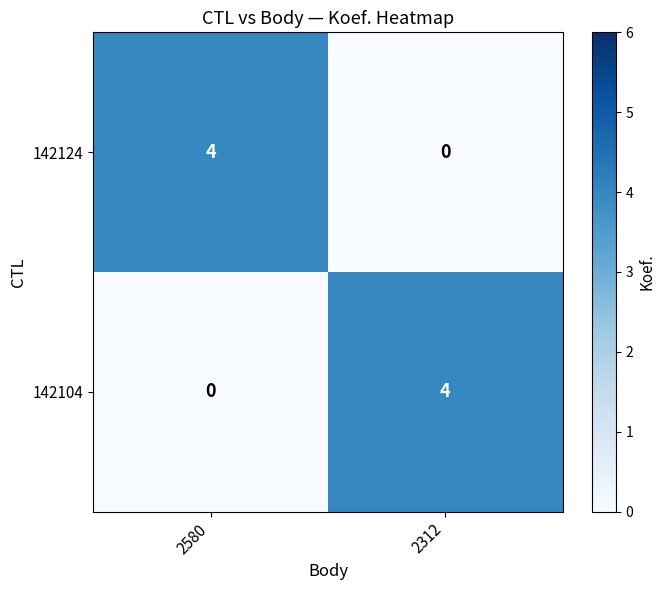

What is the approximate value of 142124 at 2580?

4